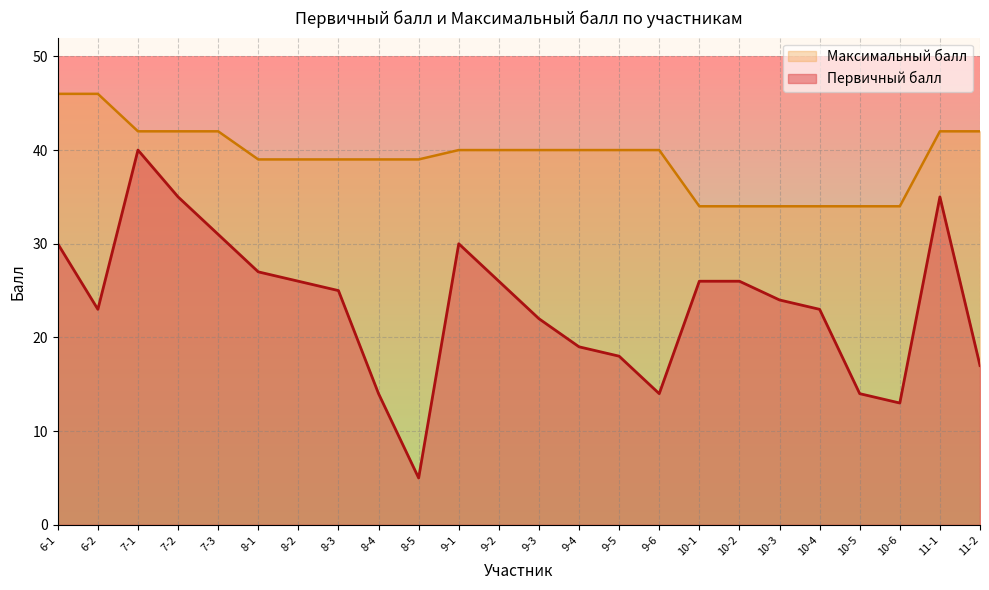

Is it true that Первичный балл equals 40 at 7-1?

True